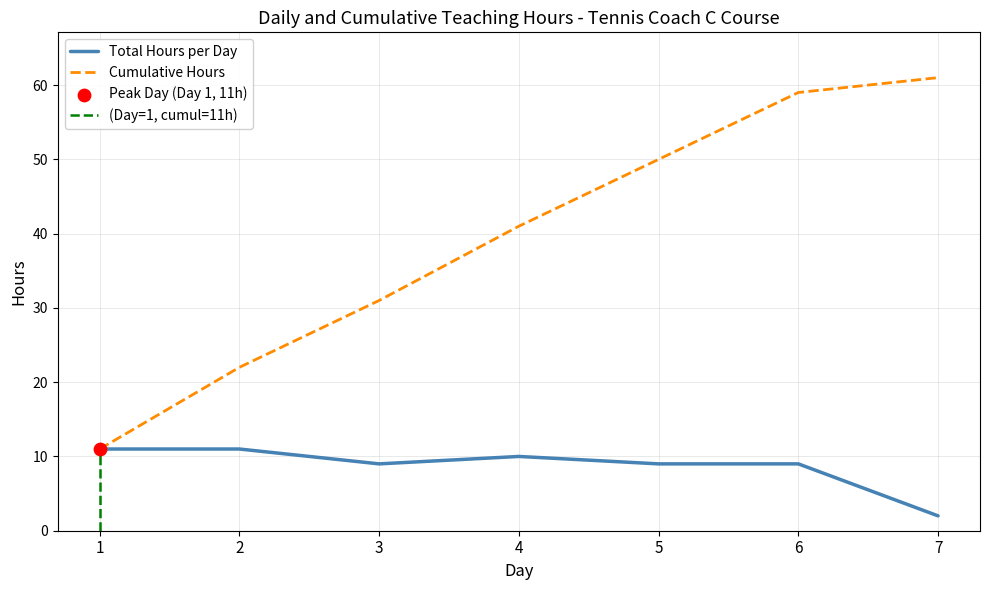

Approximately how many times larger is the value at 2 compared to 7?

5.5